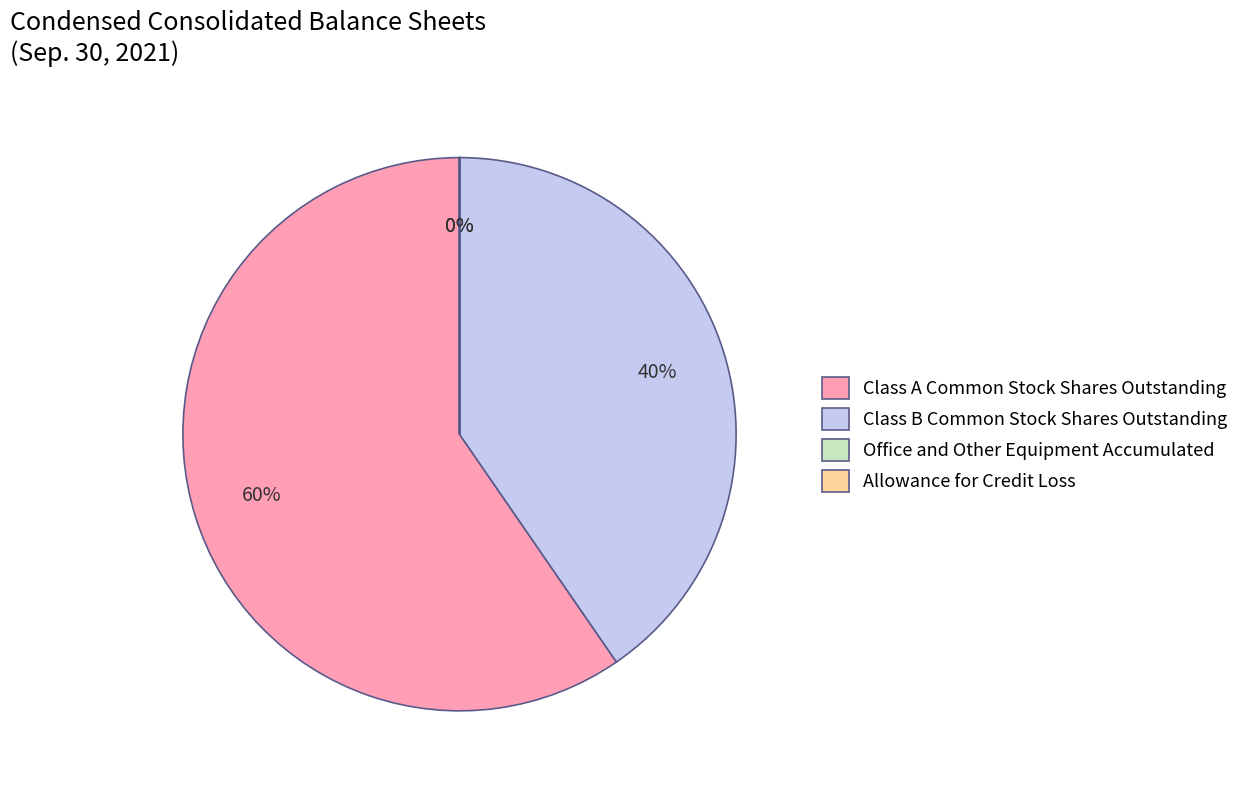

The Allowance for Credit Loss slice represents 9% of the pie. True or false?

False